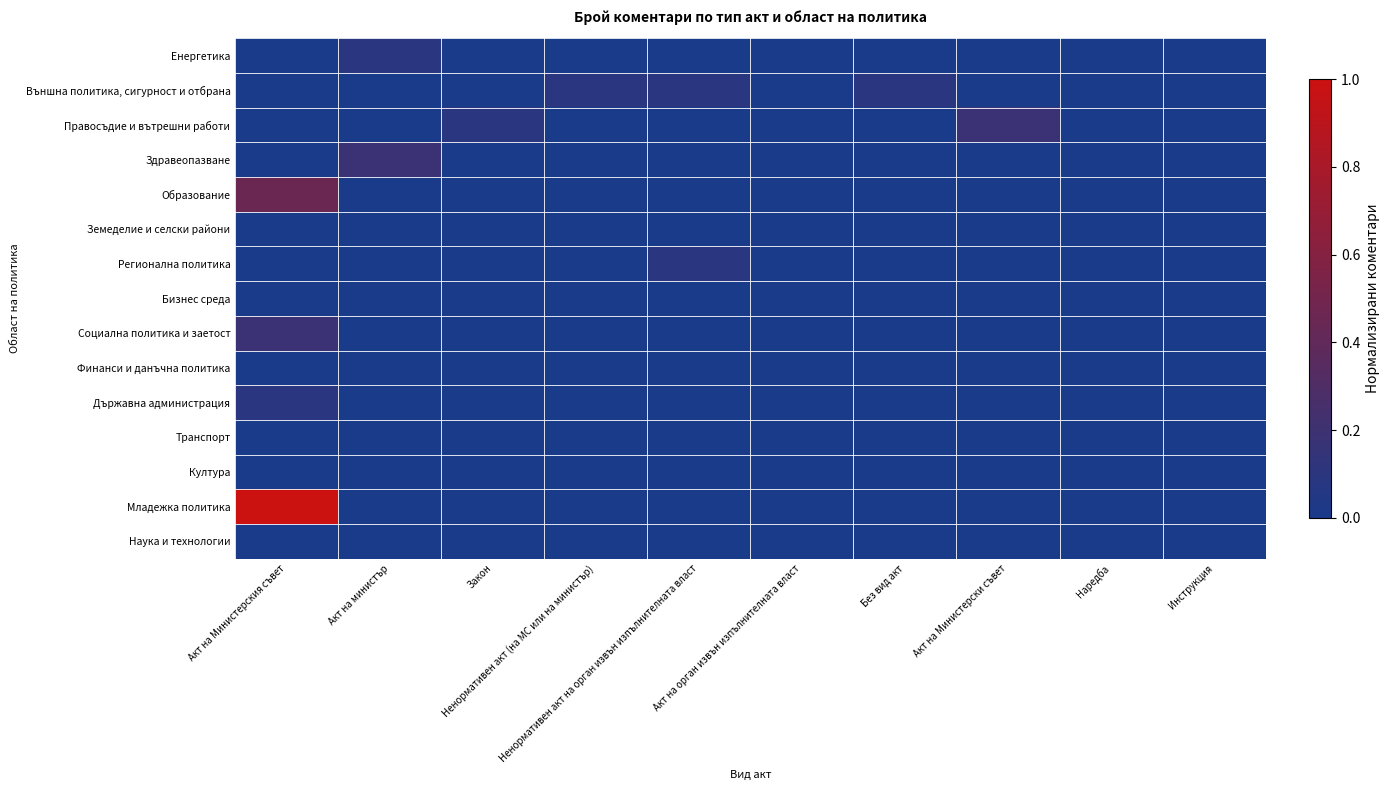

Reading left to right, transcribe all the data shown in this chart.

Енергетика: Акт на Министерския съвет=0.0	Акт на министър=0.1	Закон=0.0	Ненормативен акт (на МС или на министър)=0.0	Ненормативен акт на орган извън изпълнителната власт=0.0	Акт на орган извън изпълнителната власт=0.0	Без вид акт=0.0	Акт на Министерски съвет=0.0	Наредба=0.0	Инструкция=0.0
Външна политика, сигурност и отбрана: Акт на Министерския съвет=0.0	Акт на министър=0.0	Закон=0.0	Ненормативен акт (на МС или на министър)=0.1	Ненормативен акт на орган извън изпълнителната власт=0.1	Акт на орган извън изпълнителната власт=0.0	Без вид акт=0.1	Акт на Министерски съвет=0.0	Наредба=0.0	Инструкция=0.0
Правосъдие и вътрешни работи: Акт на Министерския съвет=0.0	Акт на министър=0.0	Закон=0.1	Ненормативен акт (на МС или на министър)=0.0	Ненормативен акт на орган извън изпълнителната власт=0.0	Акт на орган извън изпълнителната власт=0.0	Без вид акт=0.0	Акт на Министерски съвет=0.2	Наредба=0.0	Инструкция=0.0
Здравеопазване: Акт на Министерския съвет=0.0	Акт на министър=0.2	Закон=0.0	Ненормативен акт (на МС или на министър)=0.0	Ненормативен акт на орган извън изпълнителната власт=0.0	Акт на орган извън изпълнителната власт=0.0	Без вид акт=0.0	Акт на Министерски съвет=0.0	Наредба=0.0	Инструкция=0.0
Образование: Акт на Министерския съвет=0.5	Акт на министър=0.0	Закон=0.0	Ненормативен акт (на МС или на министър)=0.0	Ненормативен акт на орган извън изпълнителната власт=0.0	Акт на орган извън изпълнителната власт=0.0	Без вид акт=0.0	Акт на Министерски съвет=0.0	Наредба=0.0	Инструкция=0.0
Земеделие и селски райони: Акт на Министерския съвет=0.0	Акт на министър=0.0	Закон=0.0	Ненормативен акт (на МС или на министър)=0.0	Ненормативен акт на орган извън изпълнителната власт=0.0	Акт на орган извън изпълнителната власт=0.0	Без вид акт=0.0	Акт на Министерски съвет=0.0	Наредба=0.0	Инструкция=0.0
Регионална политика: Акт на Министерския съвет=0.0	Акт на министър=0.0	Закон=0.0	Ненормативен акт (на МС или на министър)=0.0	Ненормативен акт на орган извън изпълнителната власт=0.1	Акт на орган извън изпълнителната власт=0.0	Без вид акт=0.0	Акт на Министерски съвет=0.0	Наредба=0.0	Инструкция=0.0
Бизнес среда: Акт на Министерския съвет=0.0	Акт на министър=0.0	Закон=0.0	Ненормативен акт (на МС или на министър)=0.0	Ненормативен акт на орган извън изпълнителната власт=0.0	Акт на орган извън изпълнителната власт=0.0	Без вид акт=0.0	Акт на Министерски съвет=0.0	Наредба=0.0	Инструкция=0.0
Социална политика и заетост: Акт на Министерския съвет=0.2	Акт на министър=0.0	Закон=0.0	Ненормативен акт (на МС или на министър)=0.0	Ненормативен акт на орган извън изпълнителната власт=0.0	Акт на орган извън изпълнителната власт=0.0	Без вид акт=0.0	Акт на Министерски съвет=0.0	Наредба=0.0	Инструкция=0.0
Финанси и данъчна политика: Акт на Министерския съвет=0.0	Акт на министър=0.0	Закон=0.0	Ненормативен акт (на МС или на министър)=0.0	Ненормативен акт на орган извън изпълнителната власт=0.0	Акт на орган извън изпълнителната власт=0.0	Без вид акт=0.0	Акт на Министерски съвет=0.0	Наредба=0.0	Инструкция=0.0
Държавна администрация: Акт на Министерския съвет=0.1	Акт на министър=0.0	Закон=0.0	Ненормативен акт (на МС или на министър)=0.0	Ненормативен акт на орган извън изпълнителната власт=0.0	Акт на орган извън изпълнителната власт=0.0	Без вид акт=0.0	Акт на Министерски съвет=0.0	Наредба=0.0	Инструкция=0.0
Транспорт: Акт на Министерския съвет=0.0	Акт на министър=0.0	Закон=0.0	Ненормативен акт (на МС или на министър)=0.0	Ненормативен акт на орган извън изпълнителната власт=0.0	Акт на орган извън изпълнителната власт=0.0	Без вид акт=0.0	Акт на Министерски съвет=0.0	Наредба=0.0	Инструкция=0.0
Култура: Акт на Министерския съвет=0.0	Акт на министър=0.0	Закон=0.0	Ненормативен акт (на МС или на министър)=0.0	Ненормативен акт на орган извън изпълнителната власт=0.0	Акт на орган извън изпълнителната власт=0.0	Без вид акт=0.0	Акт на Министерски съвет=0.0	Наредба=0.0	Инструкция=0.0
Младежка политика: Акт на Министерския съвет=1.0	Акт на министър=0.0	Закон=0.0	Ненормативен акт (на МС или на министър)=0.0	Ненормативен акт на орган извън изпълнителната власт=0.0	Акт на орган извън изпълнителната власт=0.0	Без вид акт=0.0	Акт на Министерски съвет=0.0	Наредба=0.0	Инструкция=0.0
Наука и технологии: Акт на Министерския съвет=0.0	Акт на министър=0.0	Закон=0.0	Ненормативен акт (на МС или на министър)=0.0	Ненормативен акт на орган извън изпълнителната власт=0.0	Акт на орган извън изпълнителната власт=0.0	Без вид акт=0.0	Акт на Министерски съвет=0.0	Наредба=0.0	Инструкция=0.0